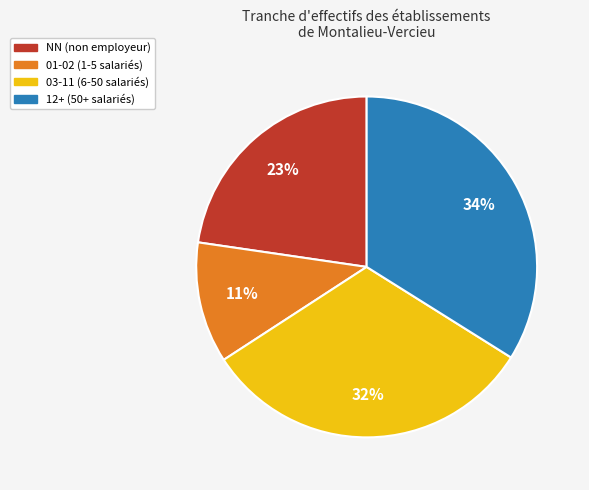

To the nearest percent, what is the average slice percentage?

25%